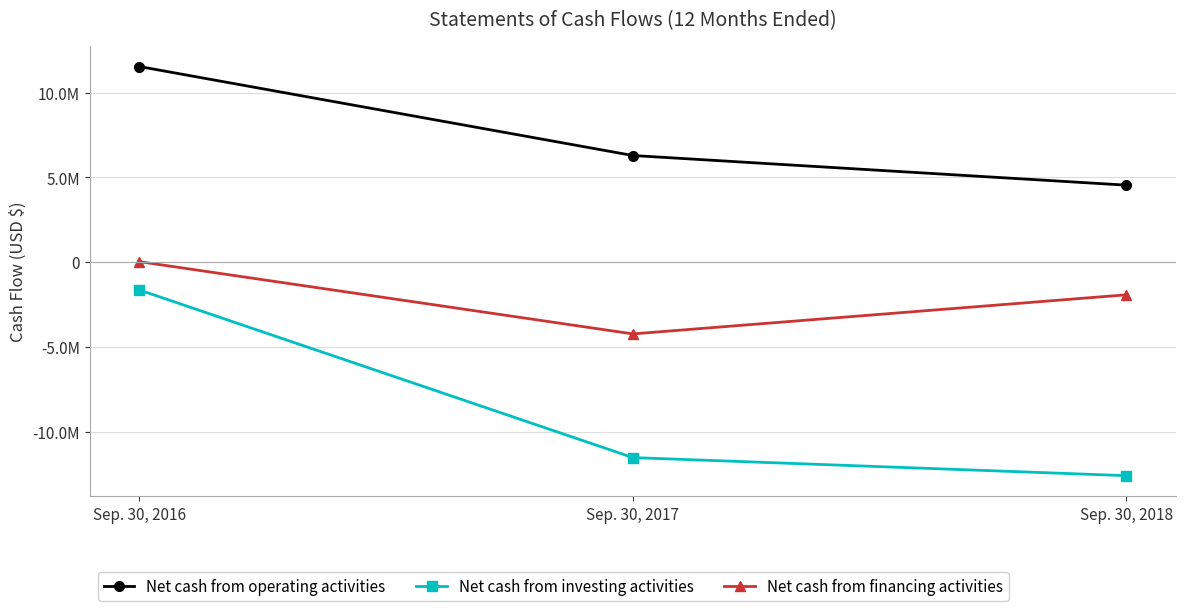

Where does the Net cash from investing activities series first go above -11539526?

Sep. 30, 2016